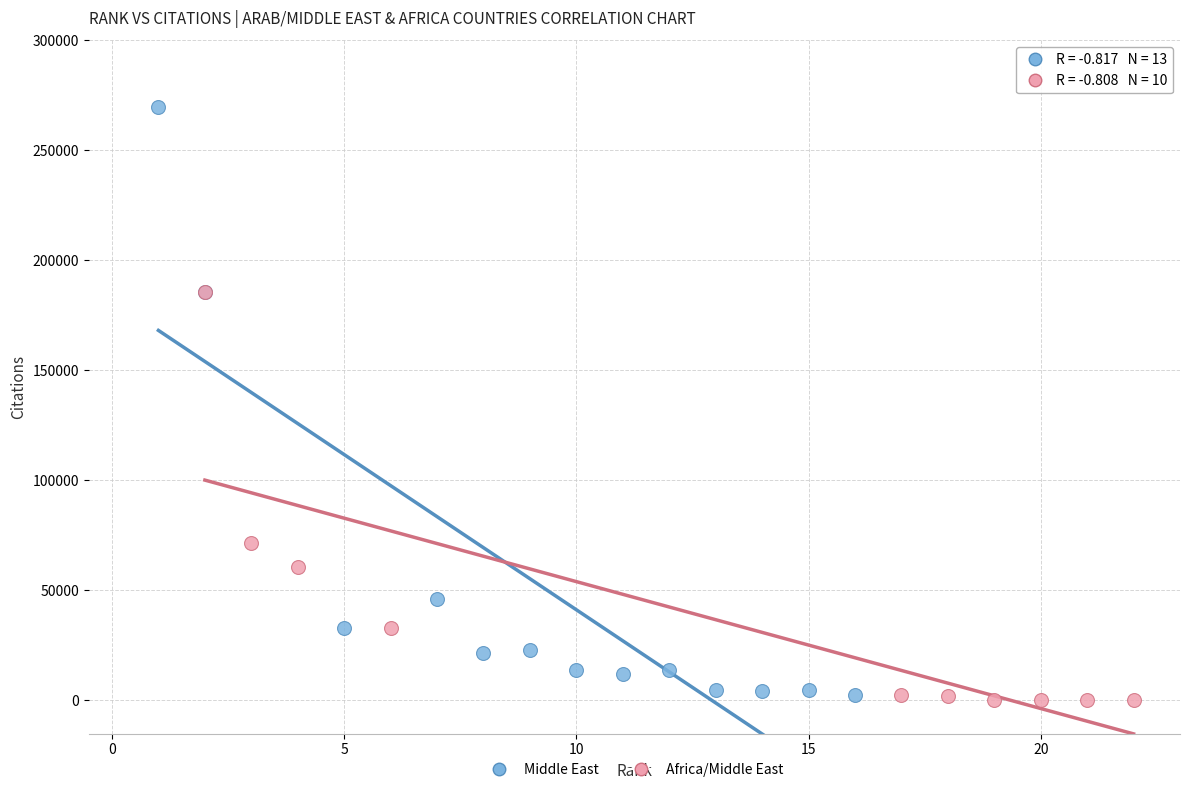

Which series reaches the minimum Y coordinate?

Africa/Middle East